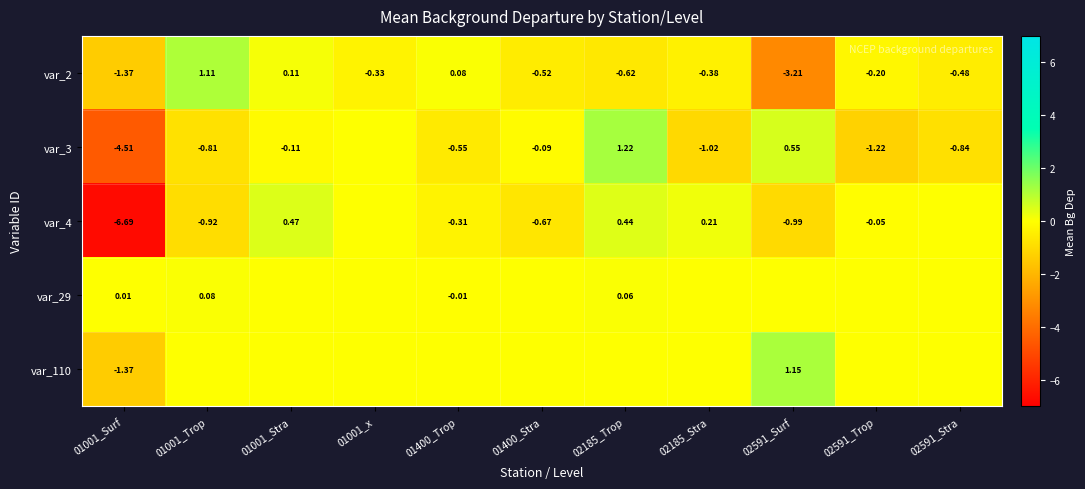

What is the maximum value shown in the chart?

1.2